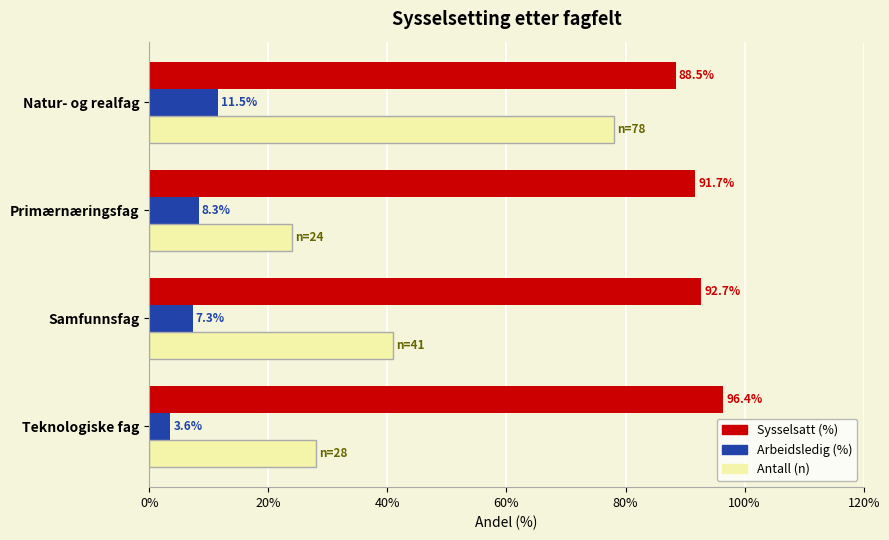

At how many categories does at least one series exceed 28?

4